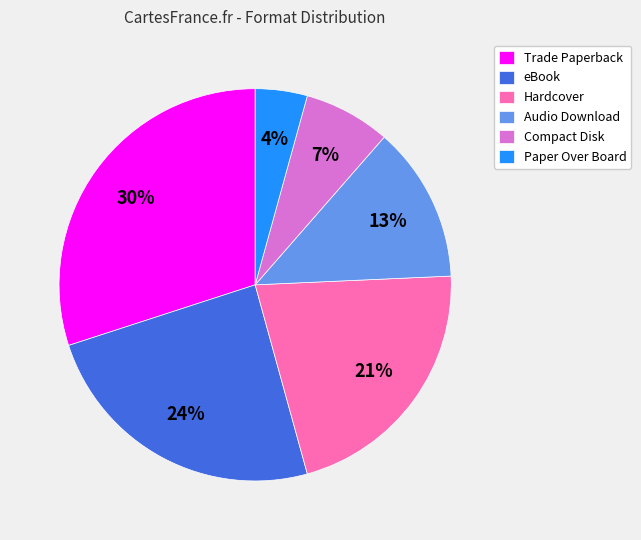

To the nearest percent, what is the average slice percentage?

17%